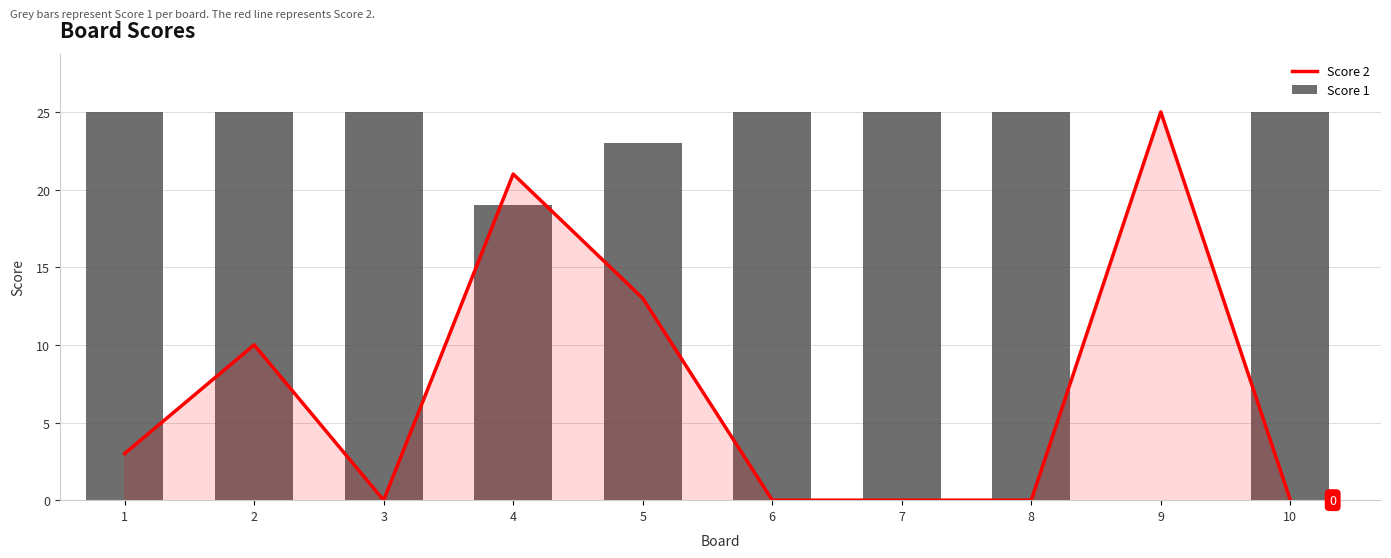

What are all the series names shown in the legend?

Score 2, Score 1